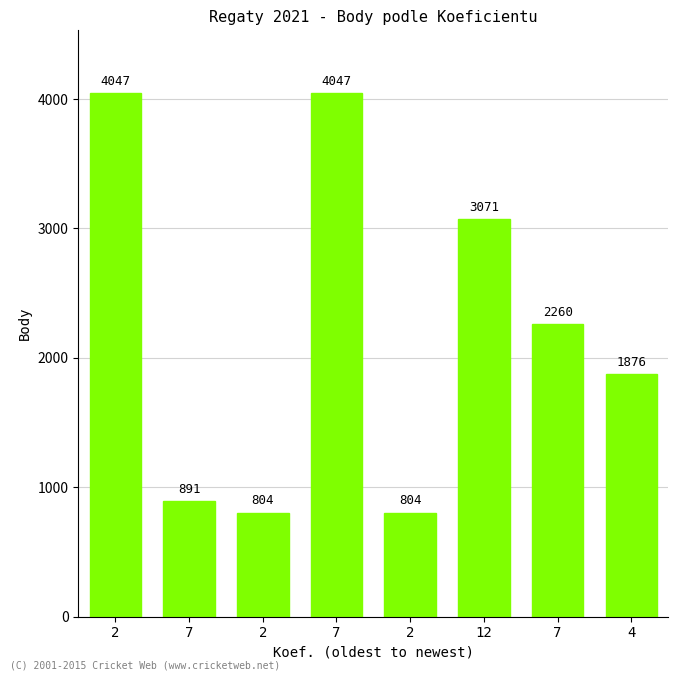

Which category has the lowest value across all series?

2